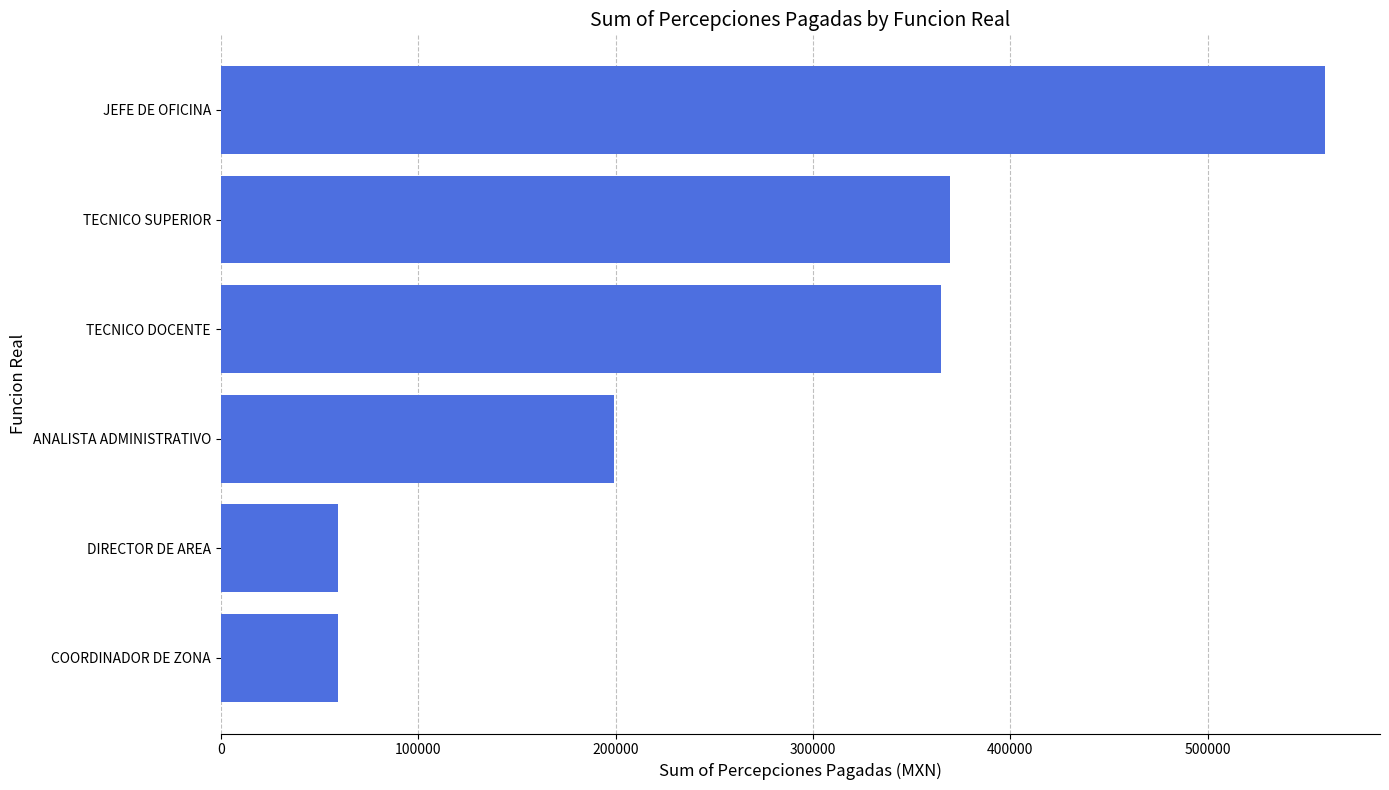

The chart shows a value of 323305.9 at JEFE DE OFICINA. True or false?

False